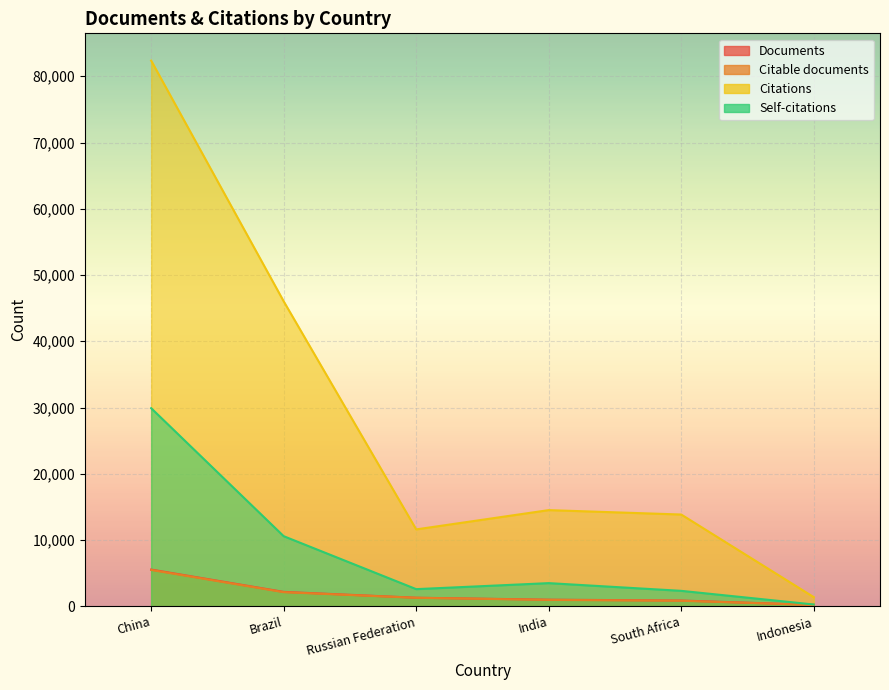

What is the label of the 6th point from the right?

China